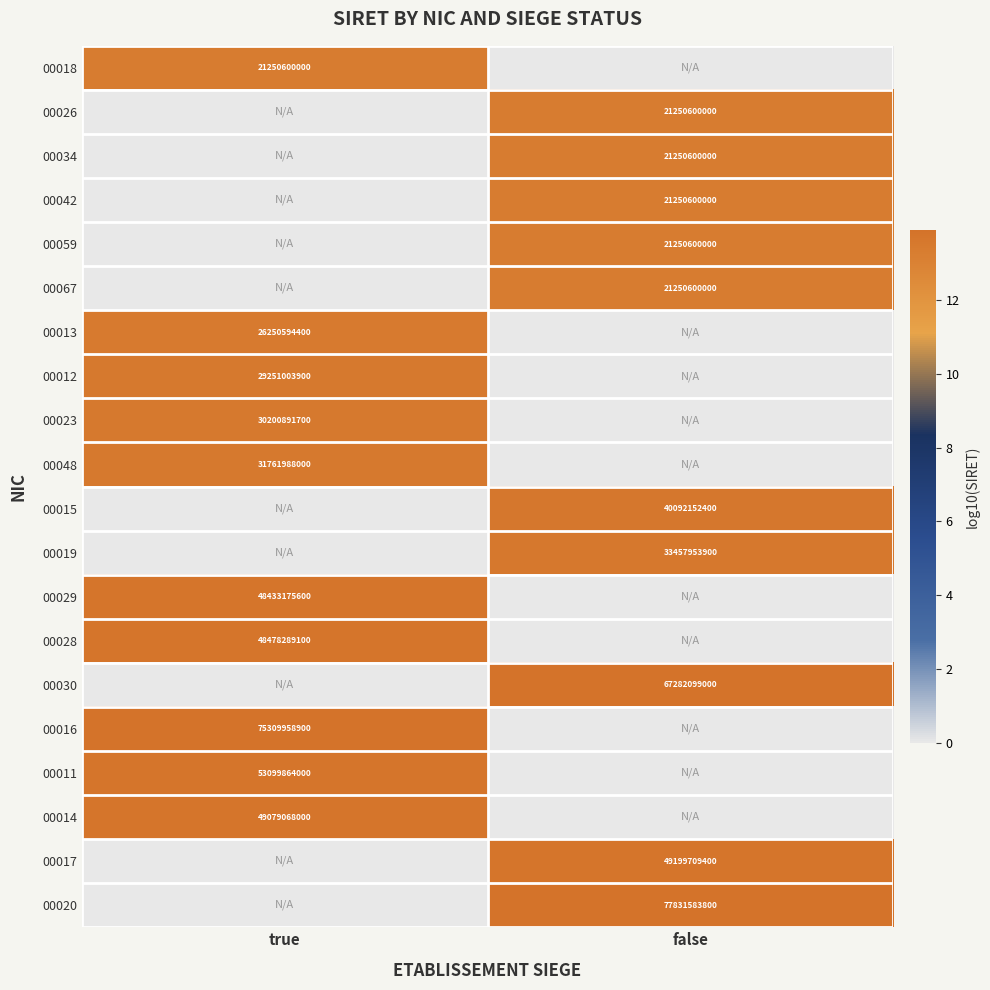

True or false: 00067 has a value of 32366657460 at false.

False